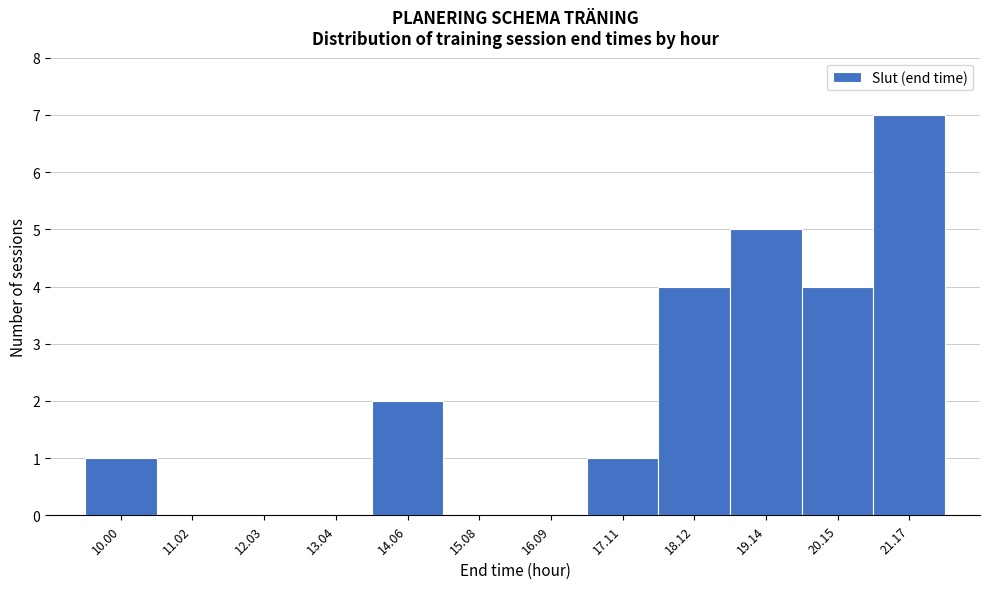

Reading left to right, list all the values displayed in this chart.

10.00=1	11.02=0	12.03=0	13.04=0	14.06=2	15.08=0	16.09=0	17.11=1	18.12=4	19.14=5	20.15=4	21.17=7